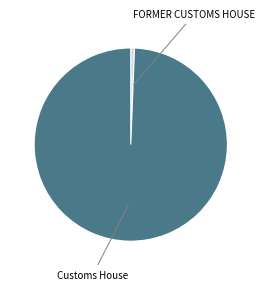

Does any single category account for the majority?

Yes